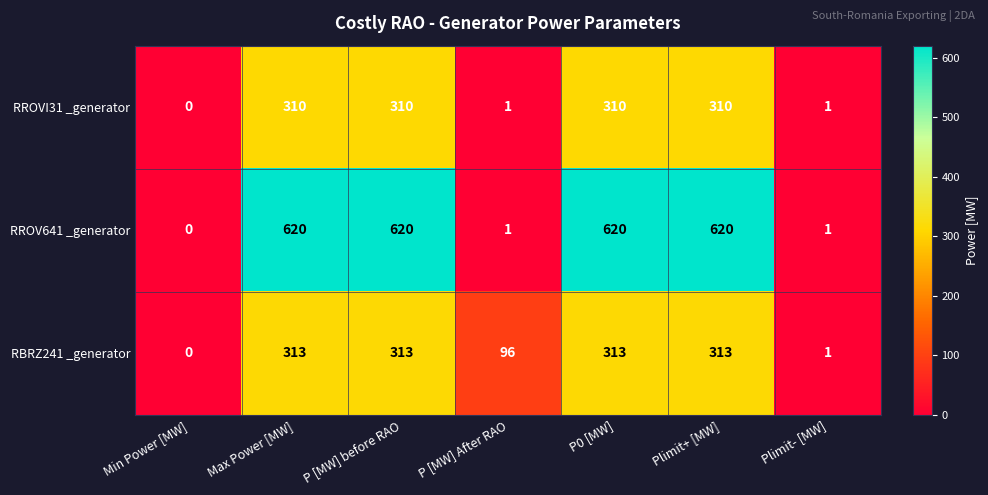

What is the total value across all series at Plimit- [MW]?

3